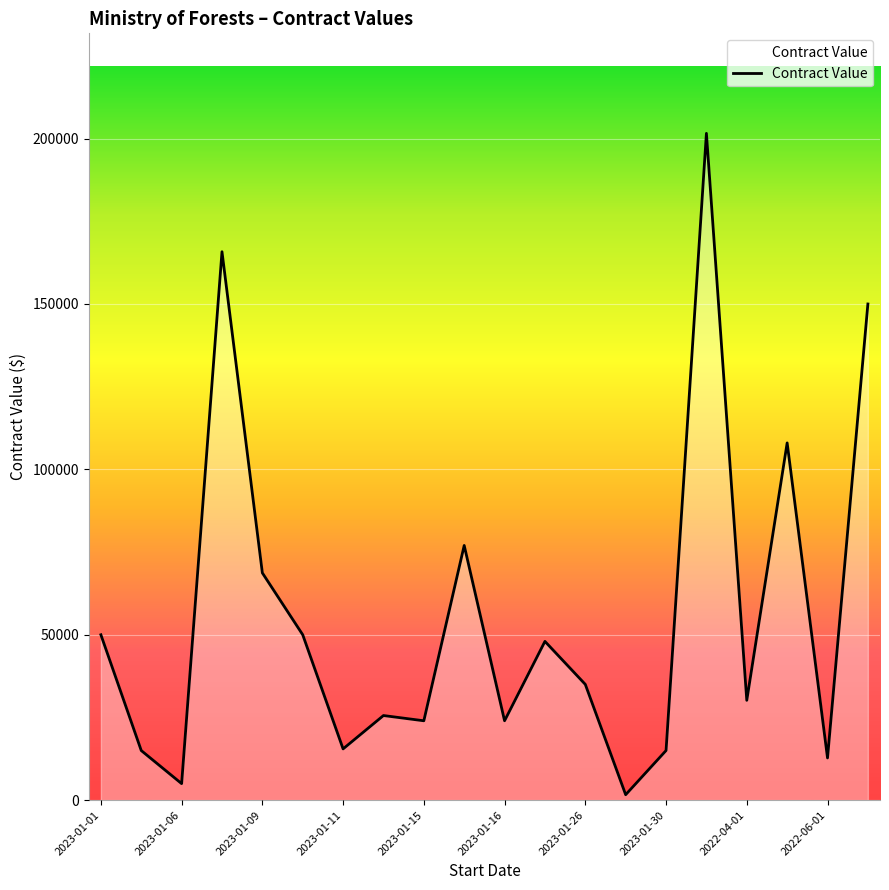

What is the greatest value displayed?

201583.5